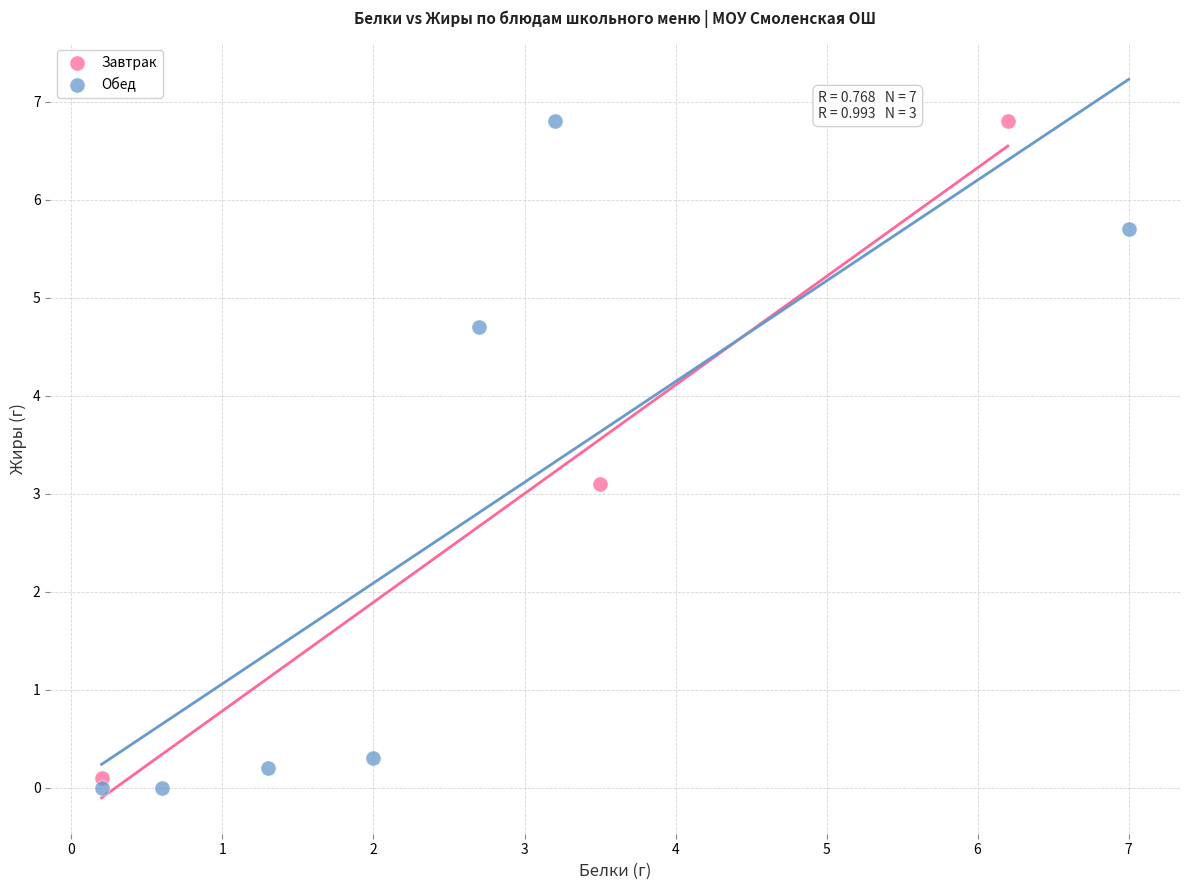

What are all the series names shown in the legend?

Завтрак, Обед